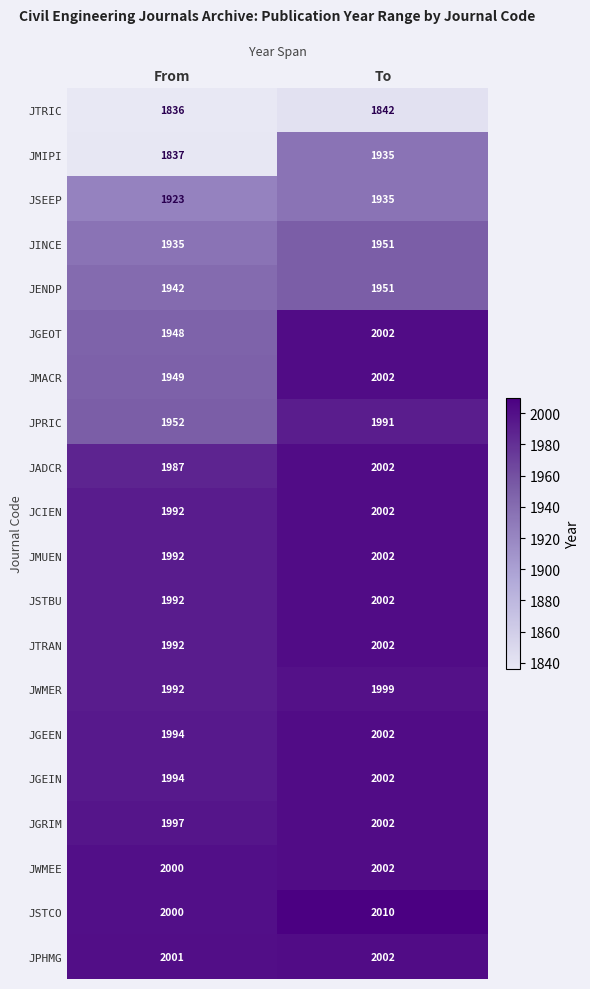

Which series has the largest total across all categories?

JSTCO